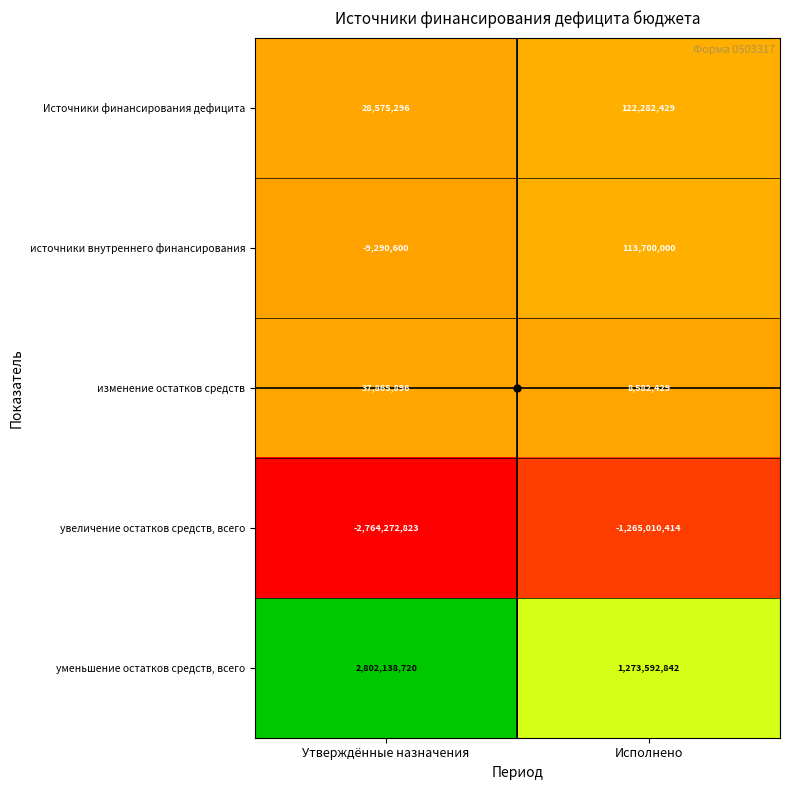

Where is изменение остатков средств nearest to the value 23224162?

Исполнено